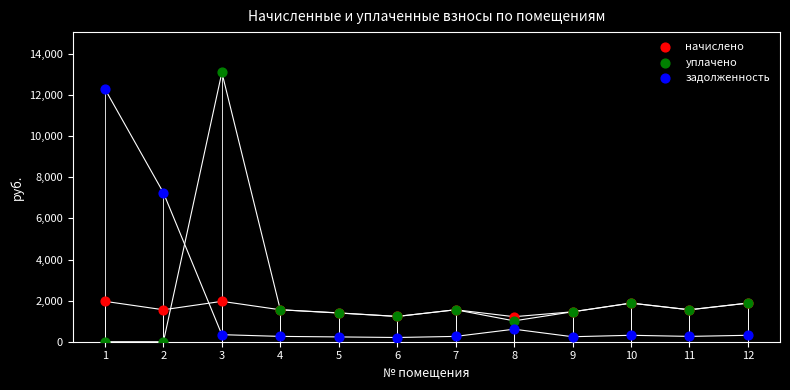

Which series contains the highest Y value?

уплачено